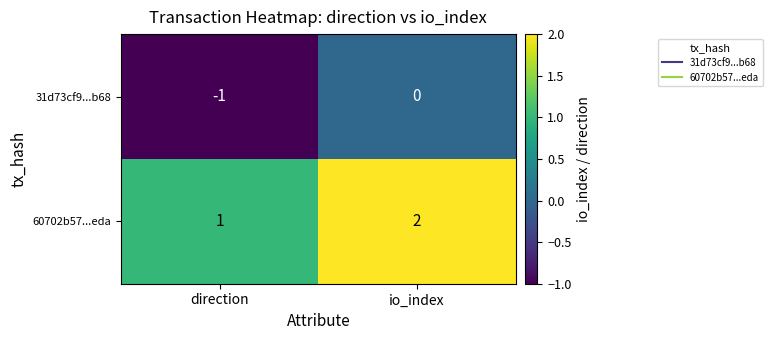

At io_index, list the series in order from smallest to largest.

31d73cf9...b68, 60702b57...eda